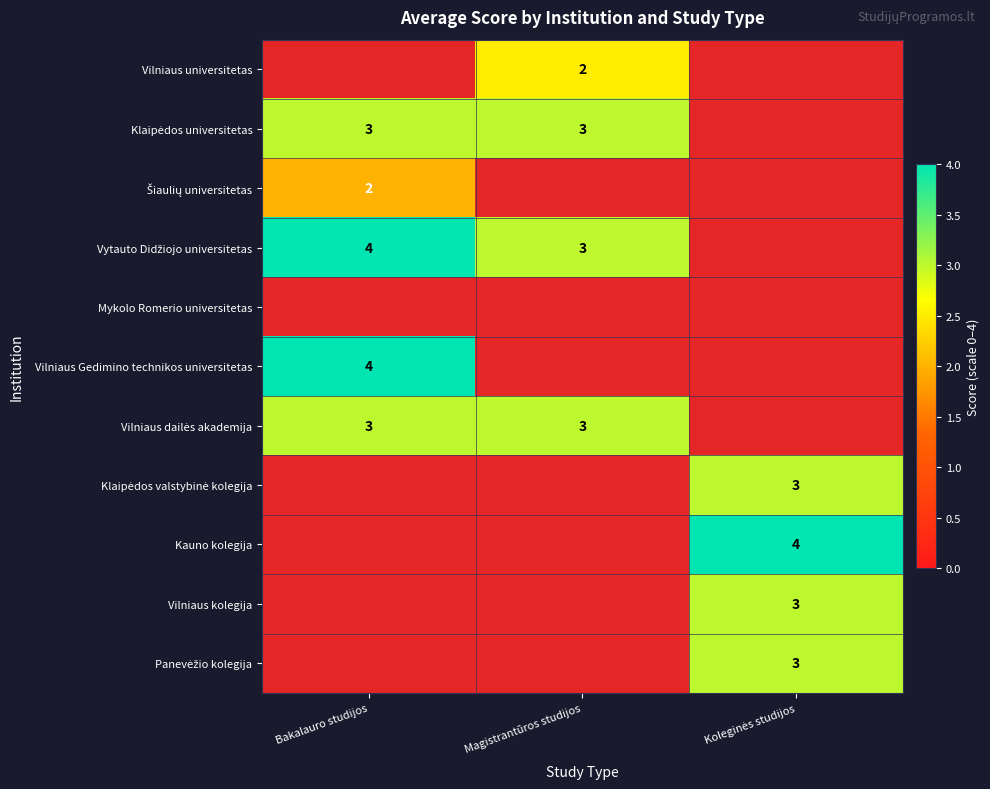

Is the value of Klaipėdos universitetas at Magistrantūros studijos greater than the value of Vilniaus kolegija at Koleginės studijos?

No